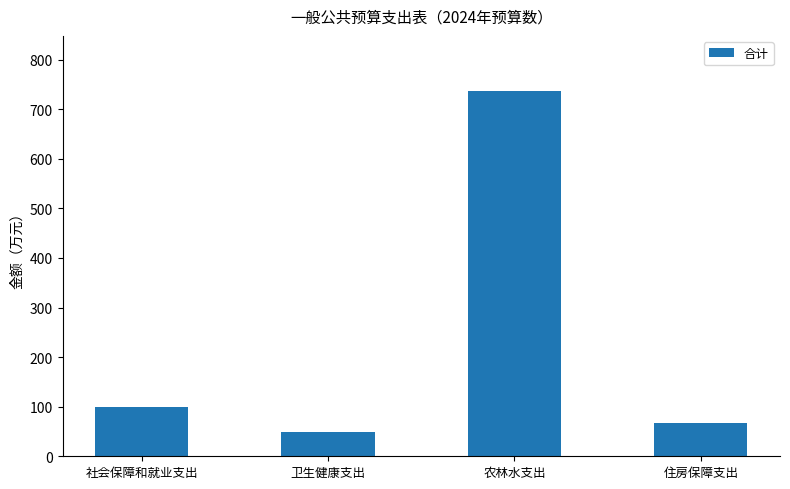

What is the approximate value at 农林水支出?

737.4